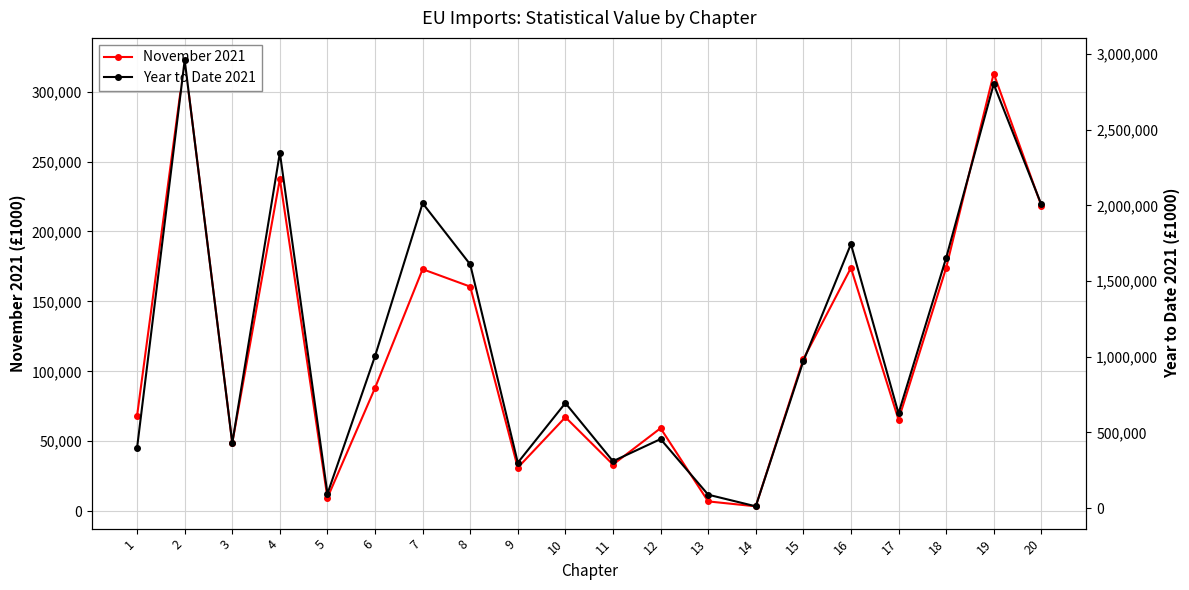

What are all the series names shown in the legend?

November 2021, Year to Date 2021